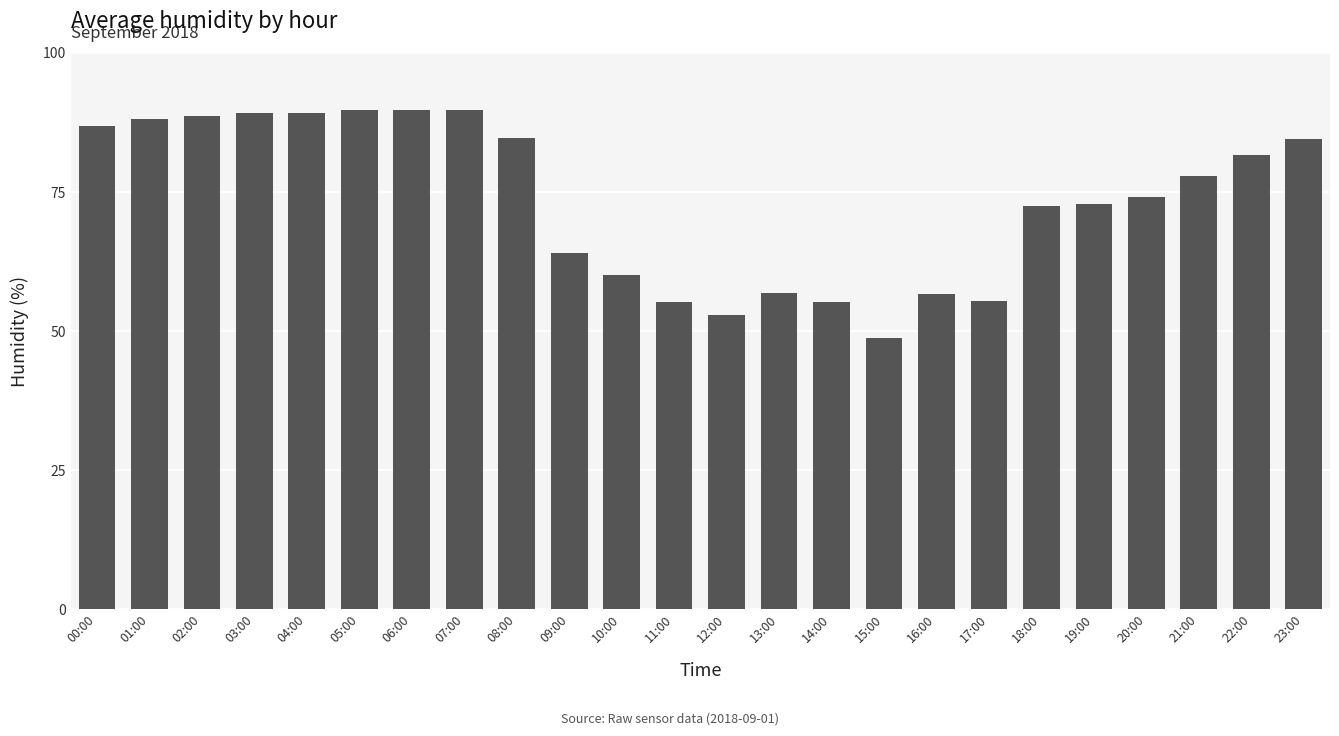

Does the chart contain any negative values?

No